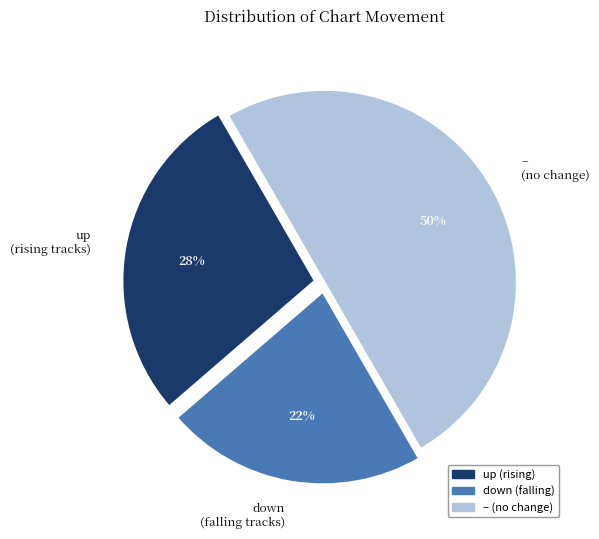

Between down (falling) and – (no change), which is larger?

– (no change)